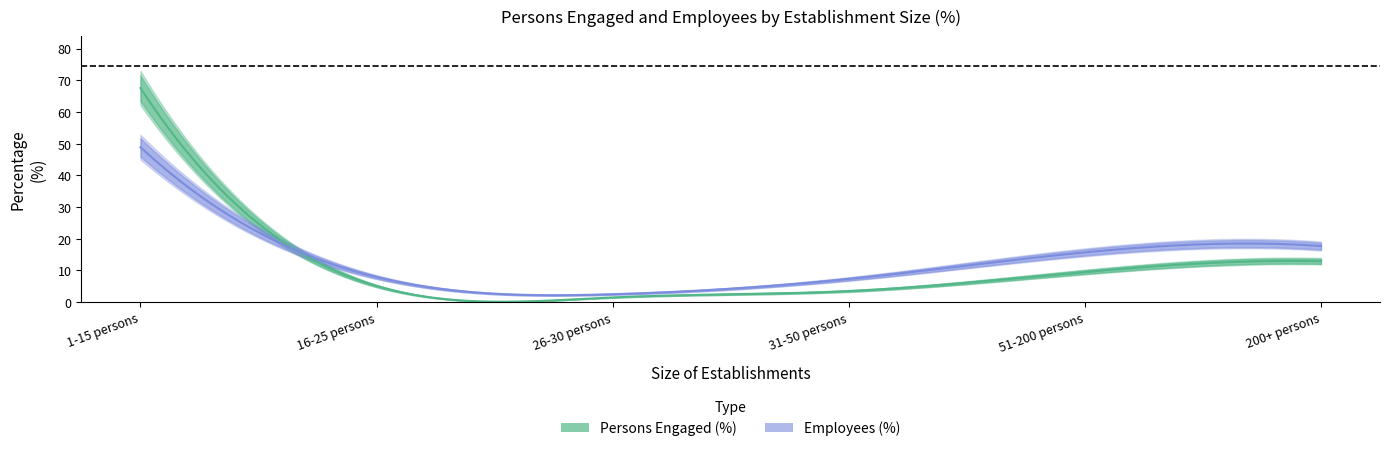

What is the label of the 1st point from the left?

1-15 persons